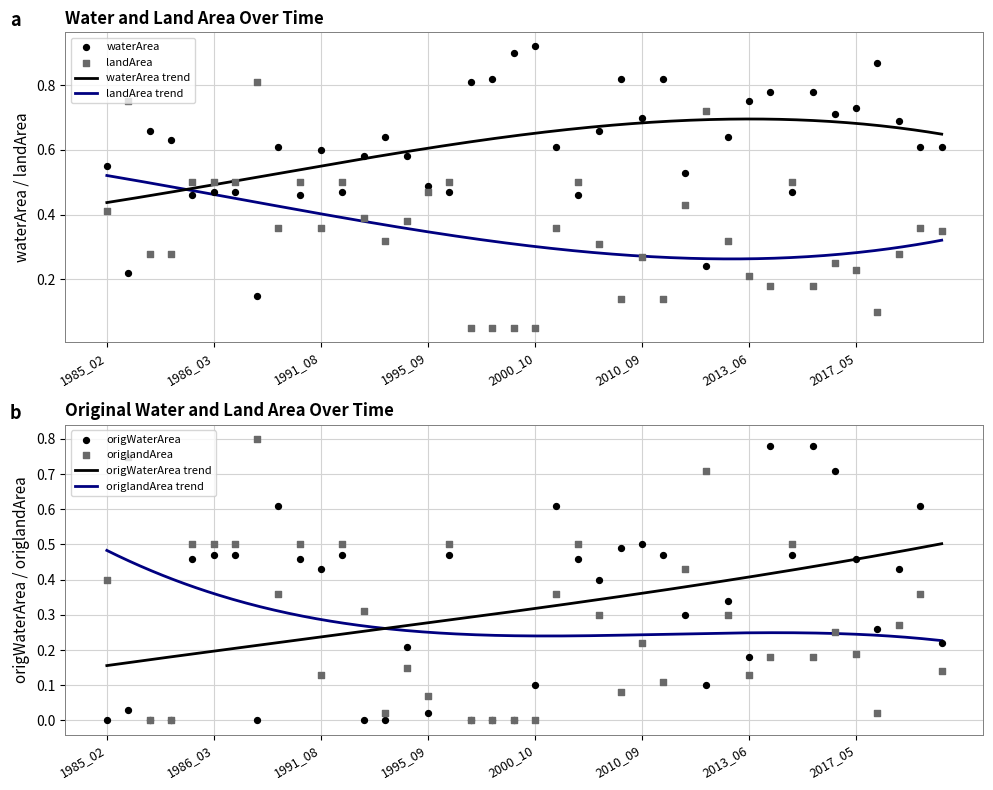

At which category is the sum across all series the highest?

1986_03